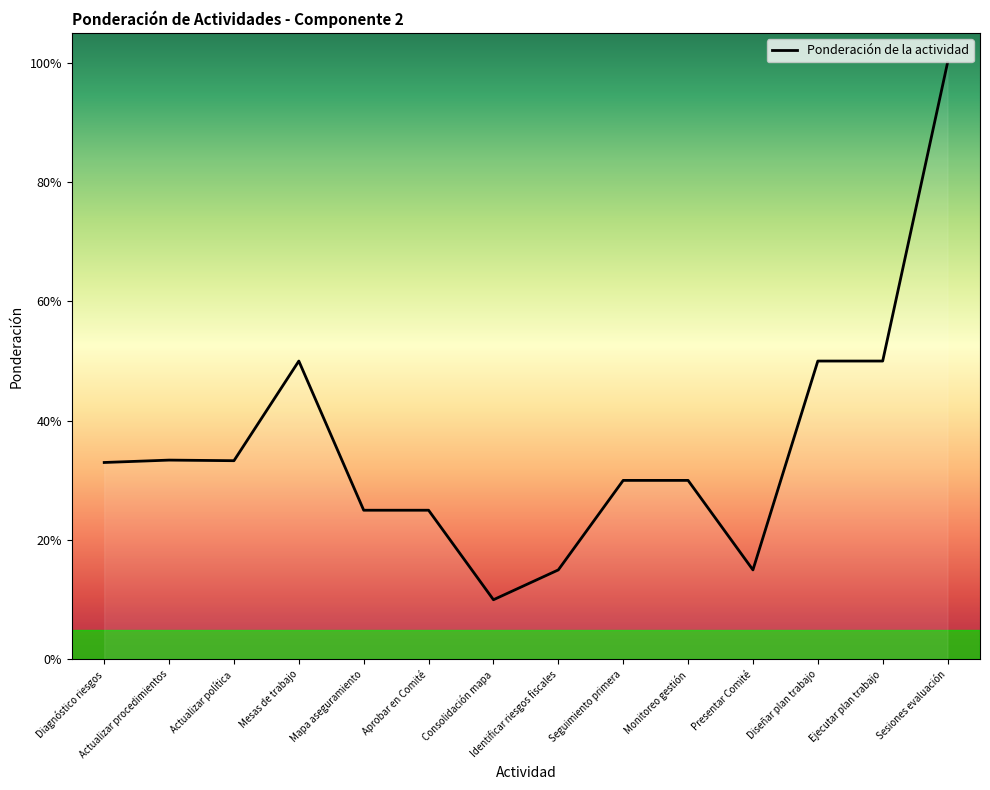

Does the chart display data point markers on the line(s)?

No